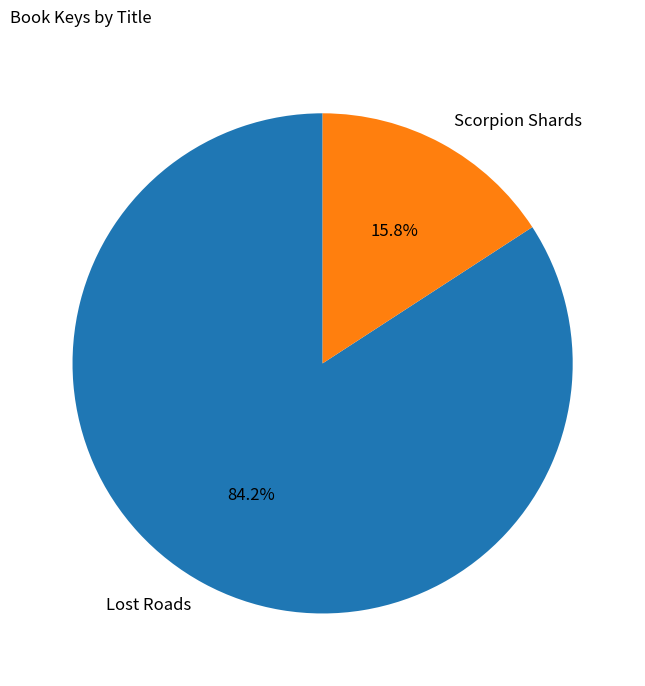

Do Lost Roads and Scorpion Shards together represent more than half of the pie?

Yes